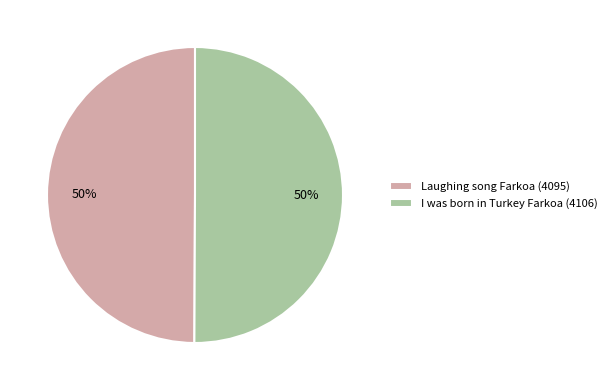

True or false: I was born in Turkey Farkoa (4106) accounts for 50% of the total.

True